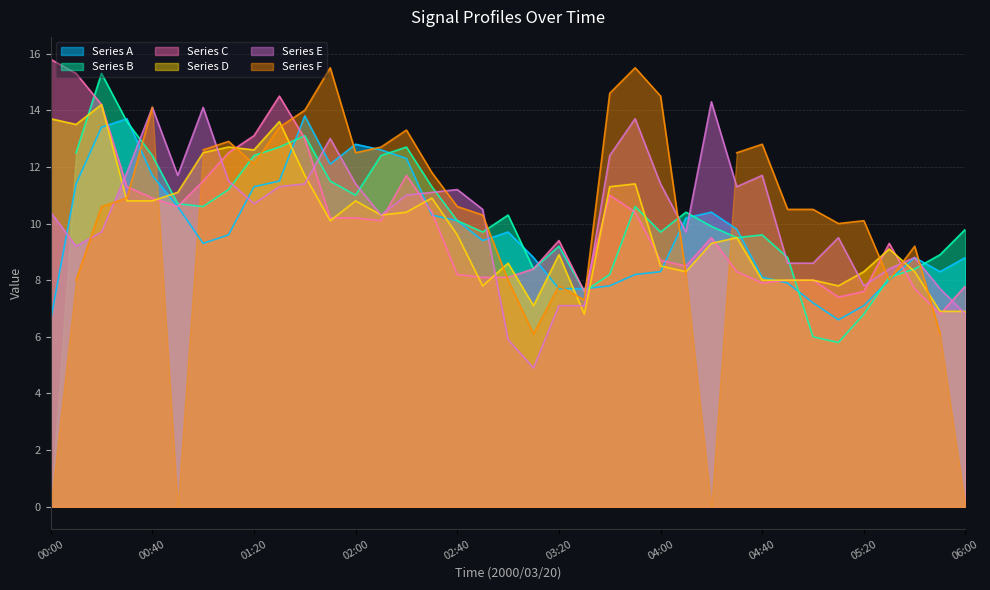

What value does the Series C series have at 01:20?

13.1